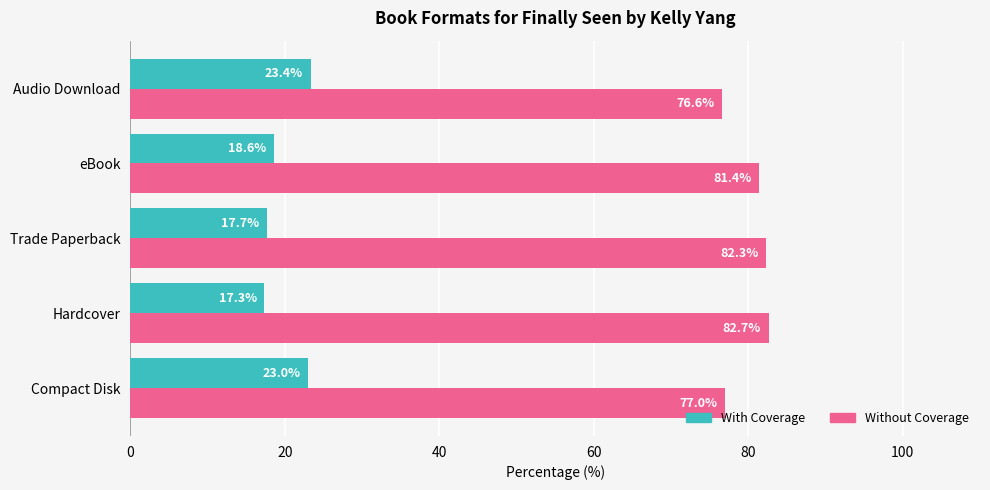

What is the highest value of the With Coverage series?

23.4